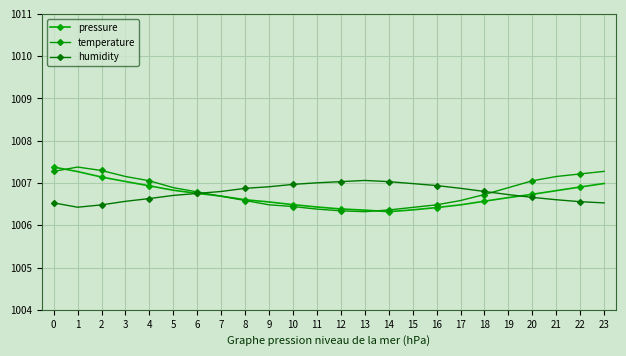

Which series has the largest total across all categories?

temperature